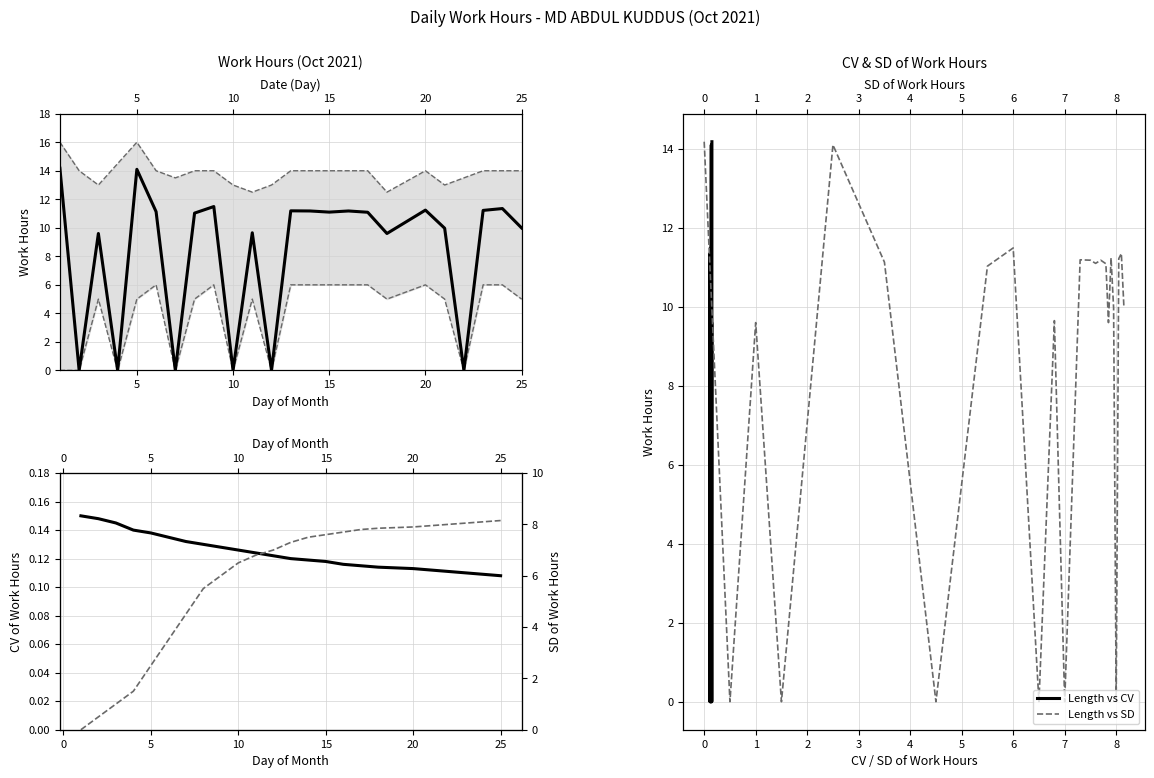

Which series has the largest range (max minus min)?

Work Hours